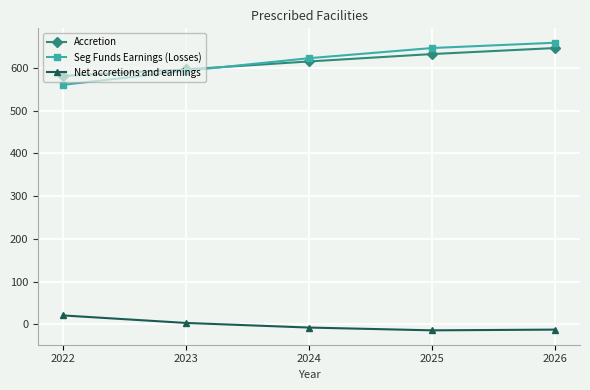

Which category has the highest value across all series?

2026